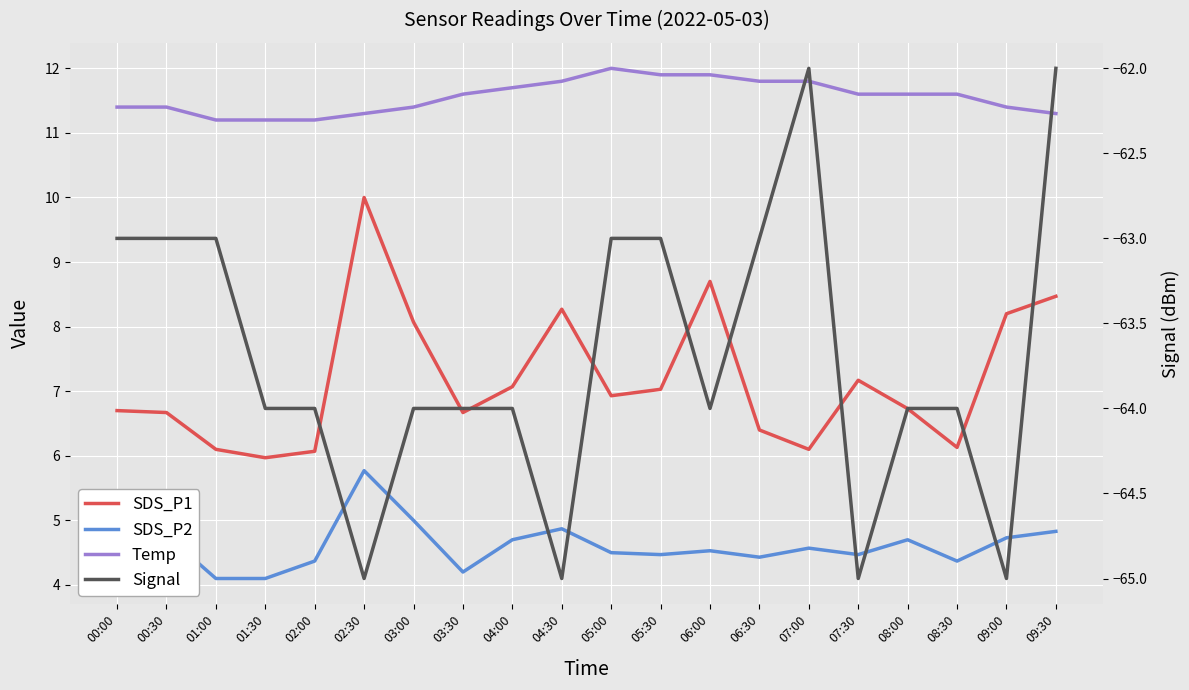

What is the spread (max minus min) of values at 00:00?

74.4